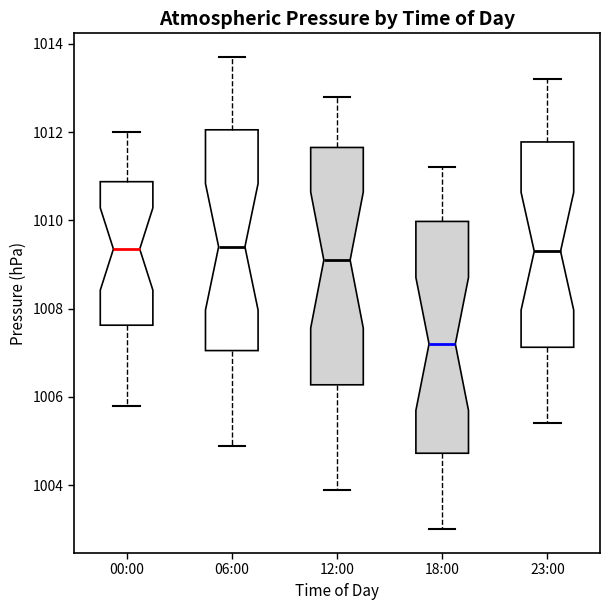

Reading left to right, read every box against the y-axis: the position of its median line, the range the box covers, and the ends of its whiskers. The values are not printed on the chart, so give them approximately, as read against the axis.

00:00: median 1009.4, box 1007.6 to 1010.8, whiskers 1005.8 to 1012.0
06:00: median 1009.4, box 1007.0 to 1012.0, whiskers 1005.0 to 1013.8
12:00: median 1009.2, box 1006.2 to 1011.6, whiskers 1004.0 to 1012.8
18:00: median 1007.2, box 1004.8 to 1010.0, whiskers 1003.0 to 1011.2
23:00: median 1009.4, box 1007.2 to 1011.8, whiskers 1005.4 to 1013.2